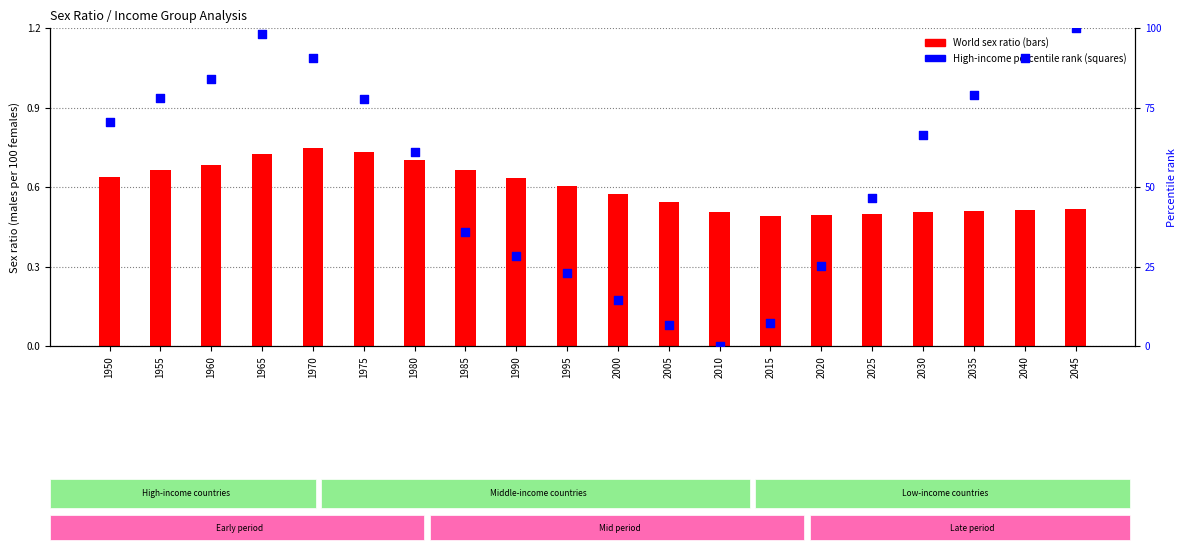

Is the value of High-income (percentile) at 1955 greater than the value of World at 2035?

Yes